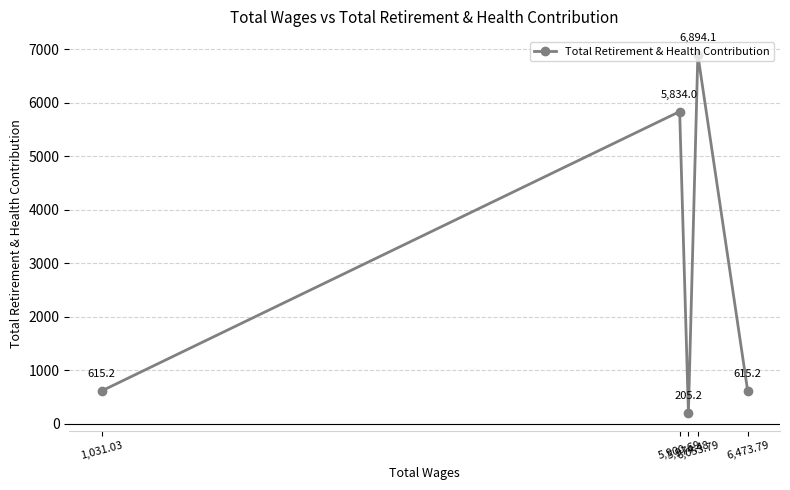

What is the label of the 1st point from the right?

6,473.79